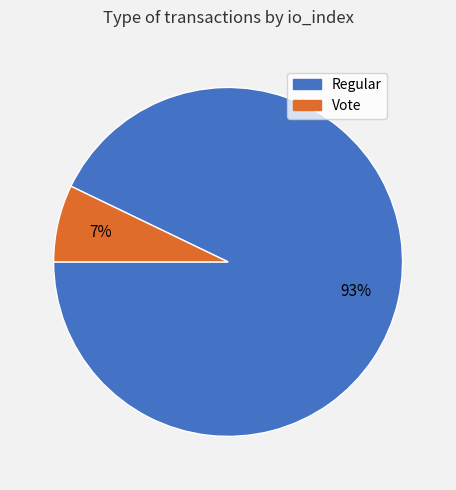

How many segments does this pie chart have?

2